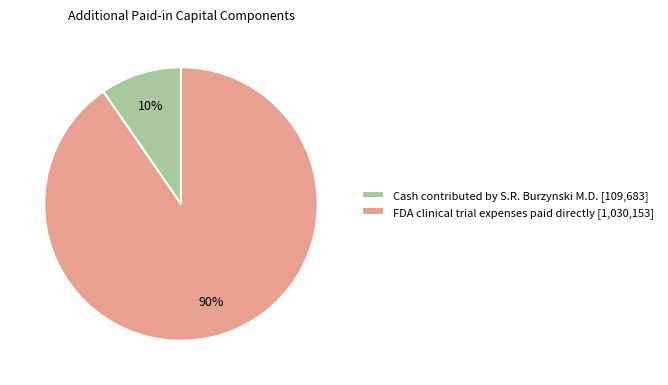

Rank the categories by value from highest to lowest.

FDA clinical trial expenses paid directly, Cash contributed by S.R. Burzynski M.D.